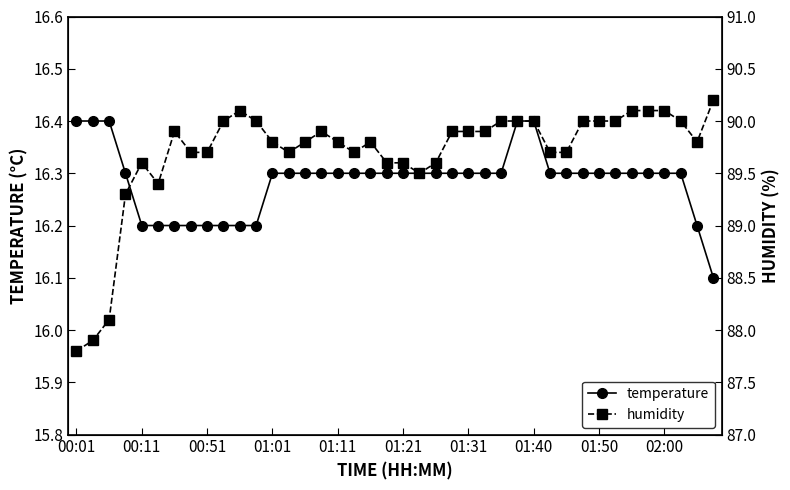

How many interior local valleys does the humidity series have?

5